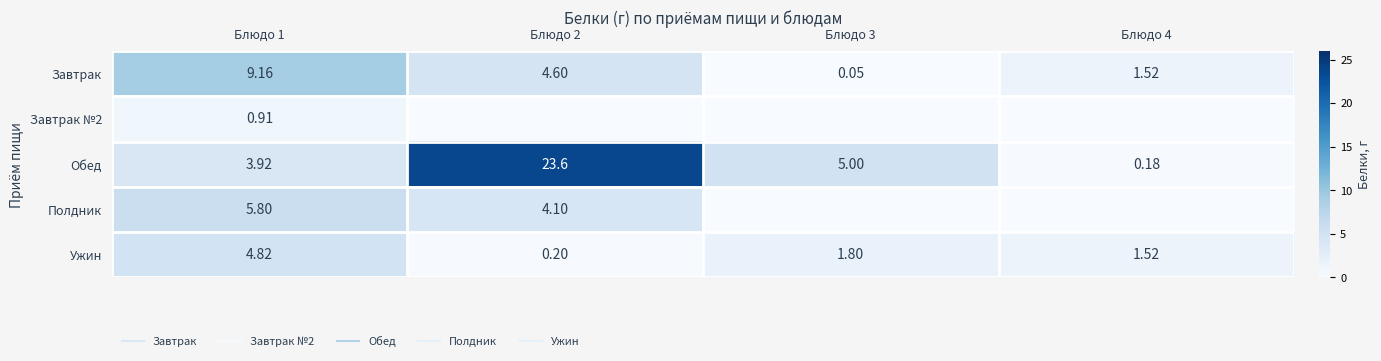

At which category is the sum across all series the highest?

Блюдо 2